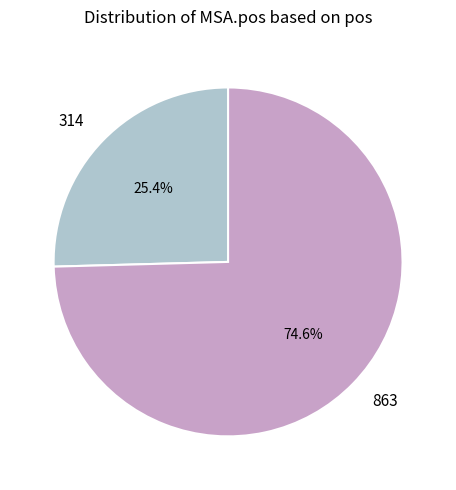

Which slice is the smallest?

314